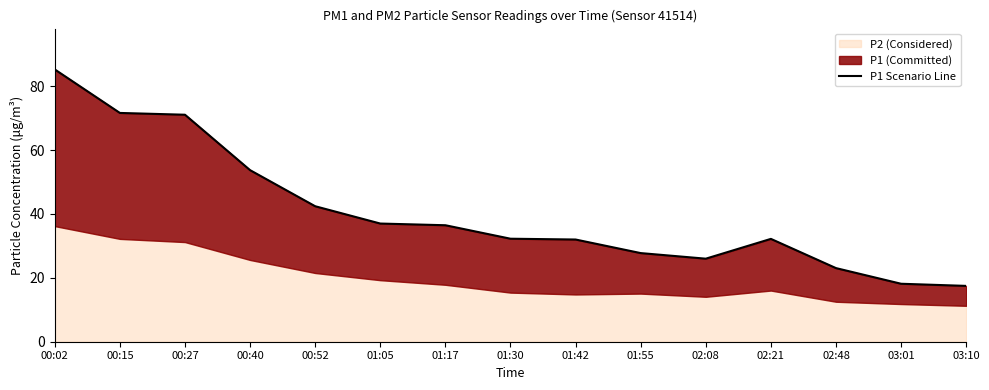

Rank the categories by value from lowest to highest.

03:10, 03:01, 02:48, 02:08, 01:55, 01:42, 02:21, 01:30, 01:17, 01:05, 00:52, 00:40, 00:27, 00:15, 00:02